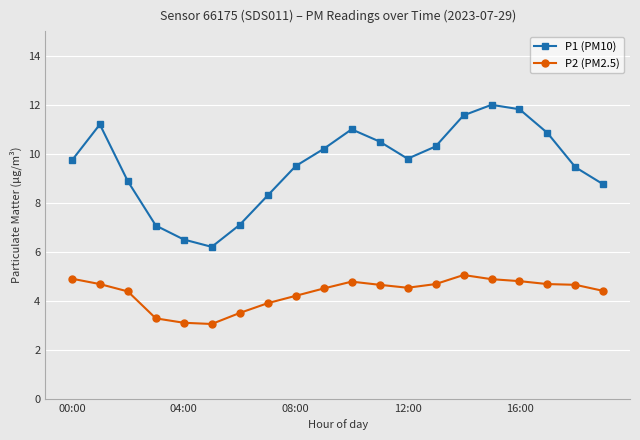

Which series has the widest spread of values?

P1 (PM10)